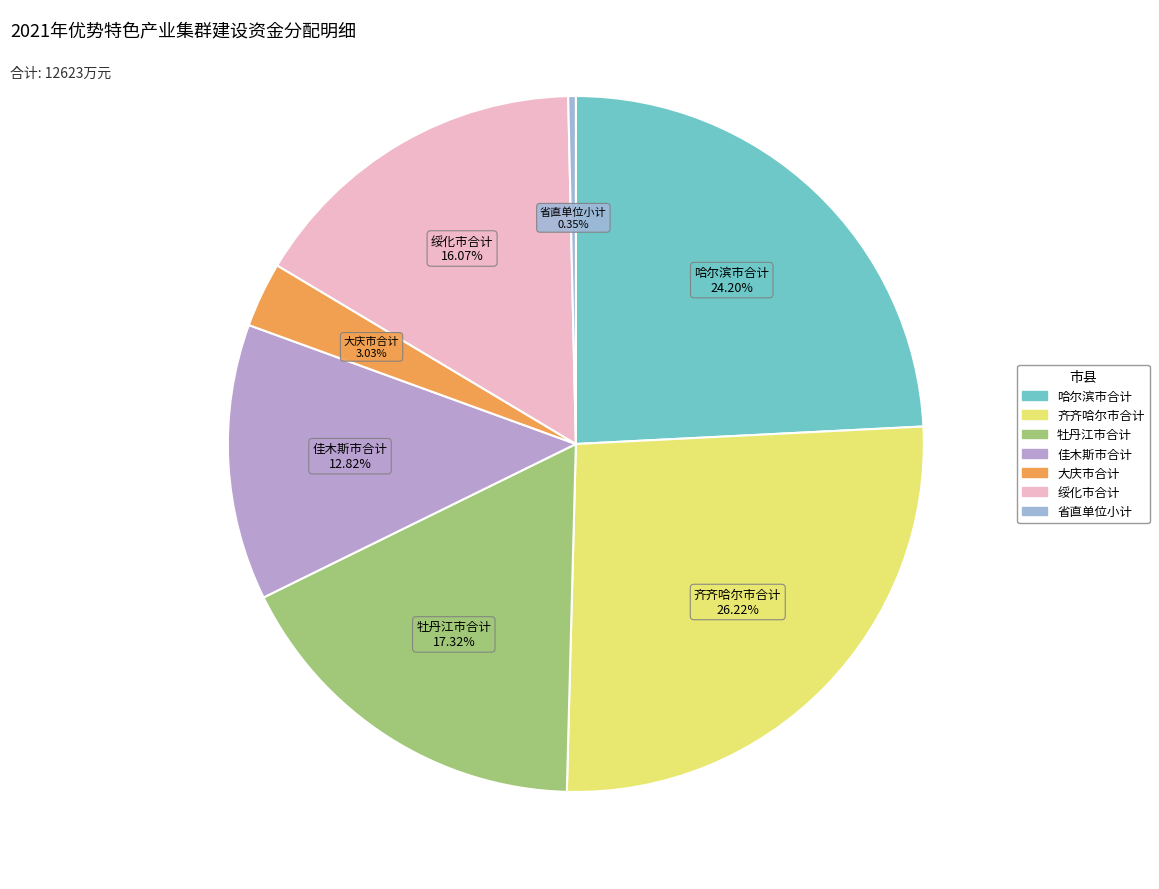

What is the largest slice in the pie chart?

齐齐哈尔市合计